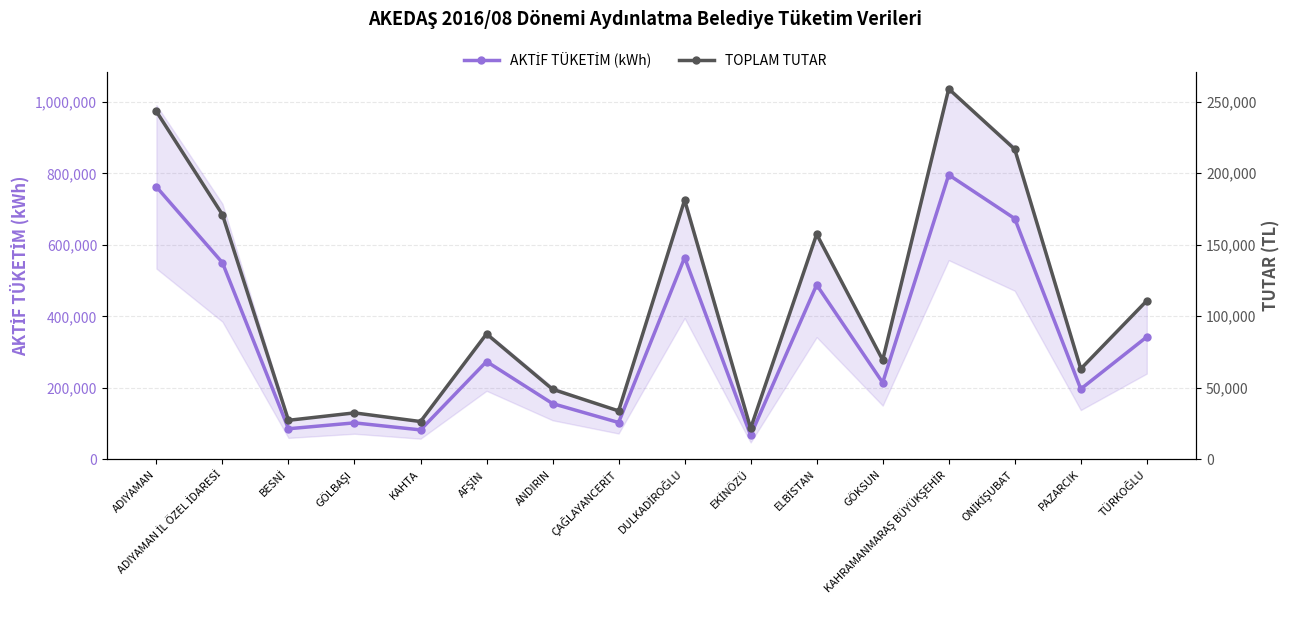

Where is the first local minimum for AKTİF TÜKETİM (kWh)?

BESNİ